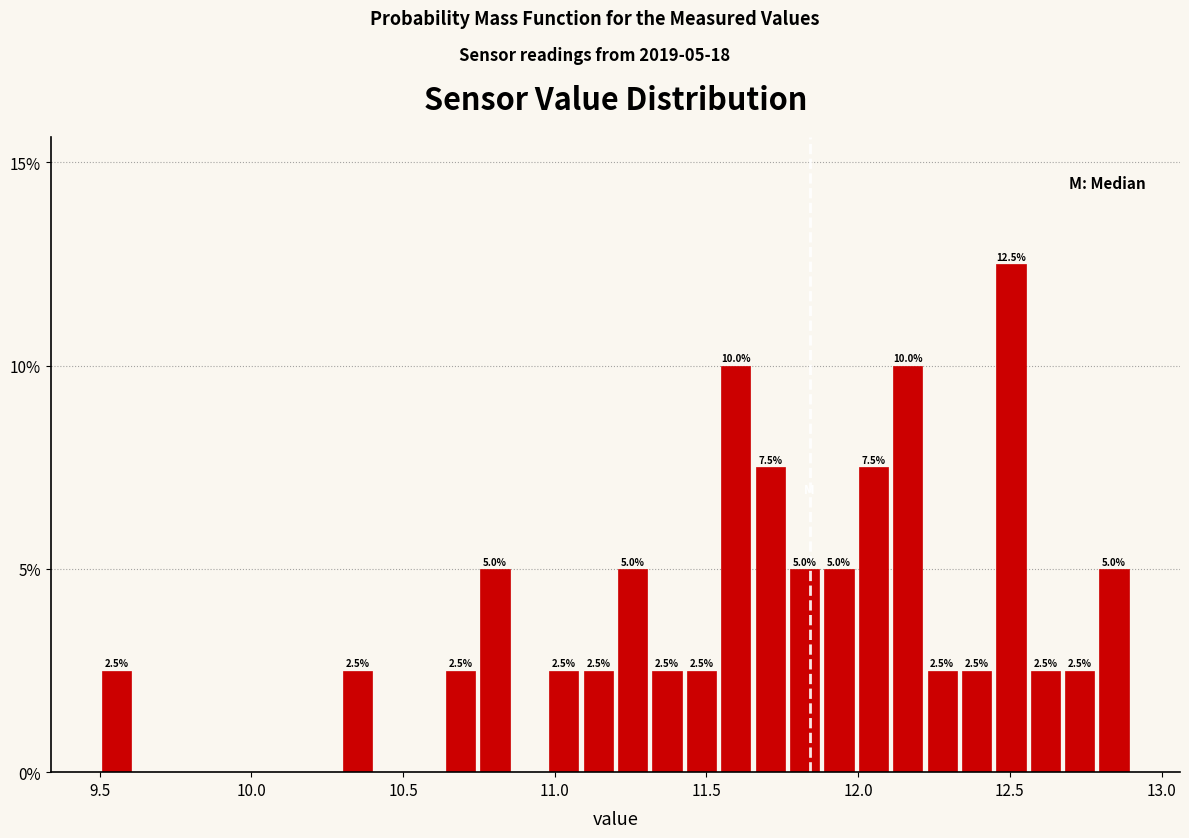

Around what value on the x-axis is the tallest bar? Give the approximate position of its centre, as read against the axis.

12.50